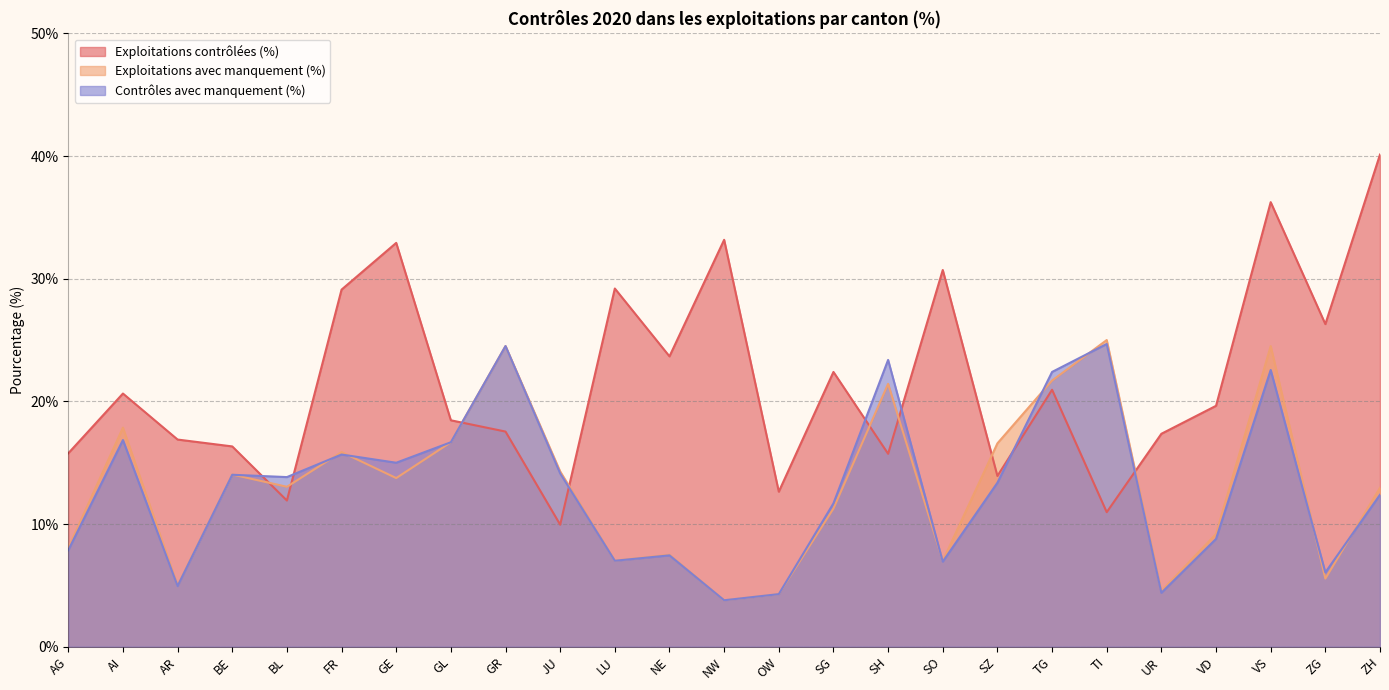

What is the average value of the Contrôles avec manquement (%) series?

12.9